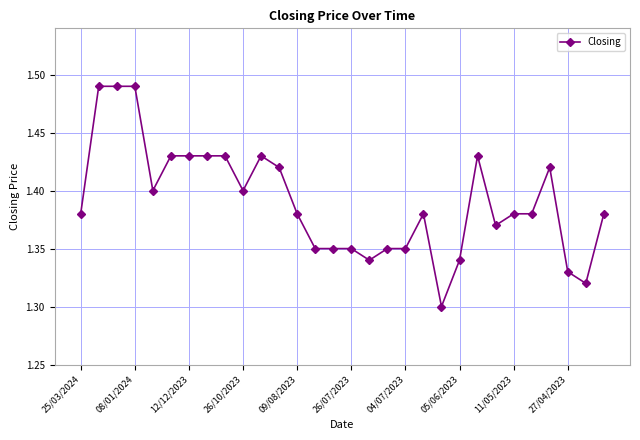

What is the sum of all values?

41.7